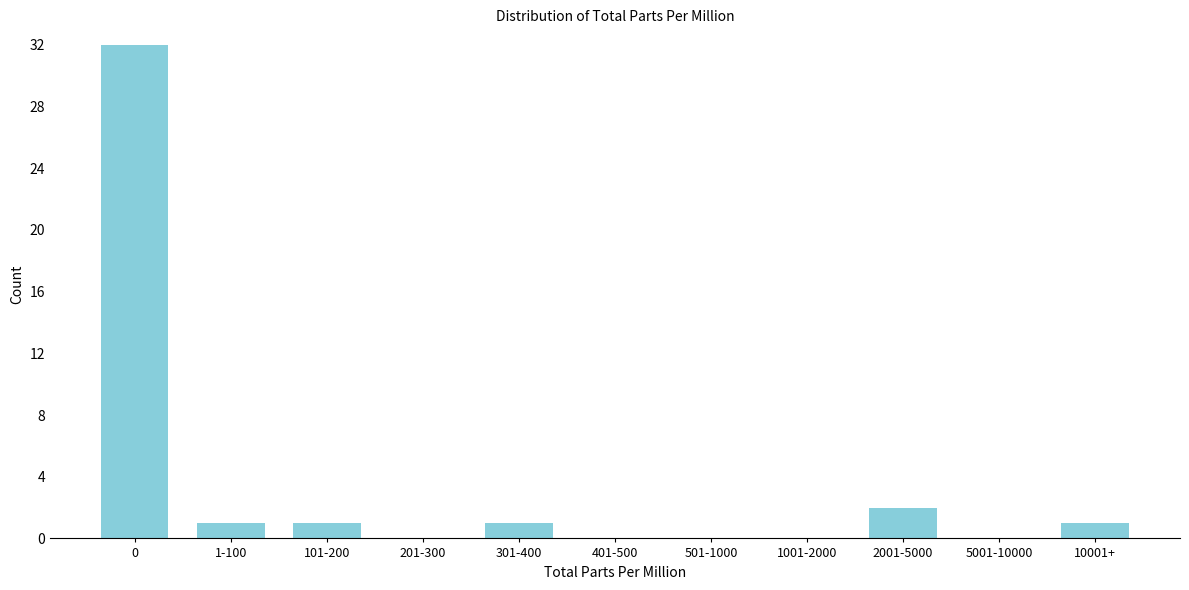

Reading left to right, extract all data points from this chart.

0=32	1-100=1	101-200=1	201-300=0	301-400=1	401-500=0	501-1000=0	1001-2000=0	2001-5000=2	5001-10000=0	10001+=1